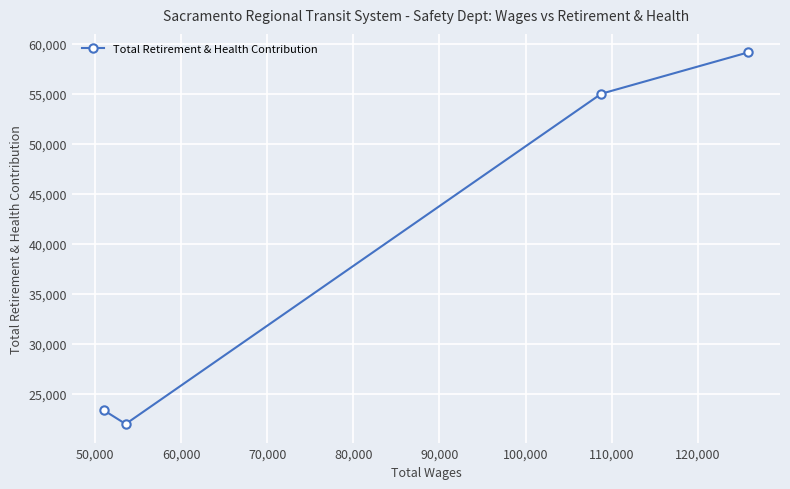

What is the value of the 2nd point from the left?

21969